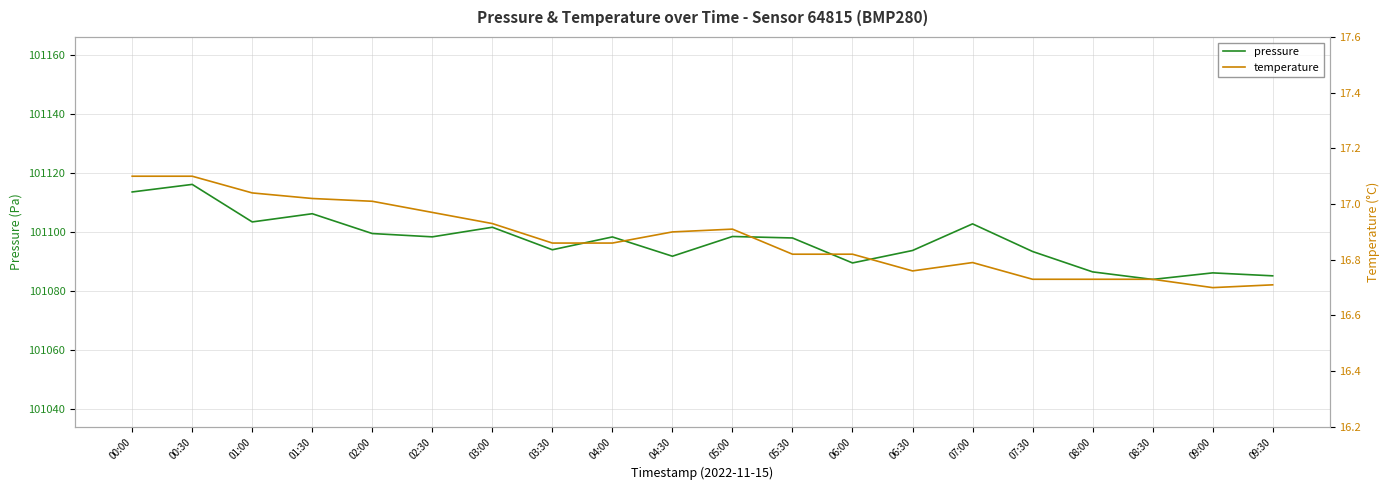

What is the label of the 20th point from the right?

00:00